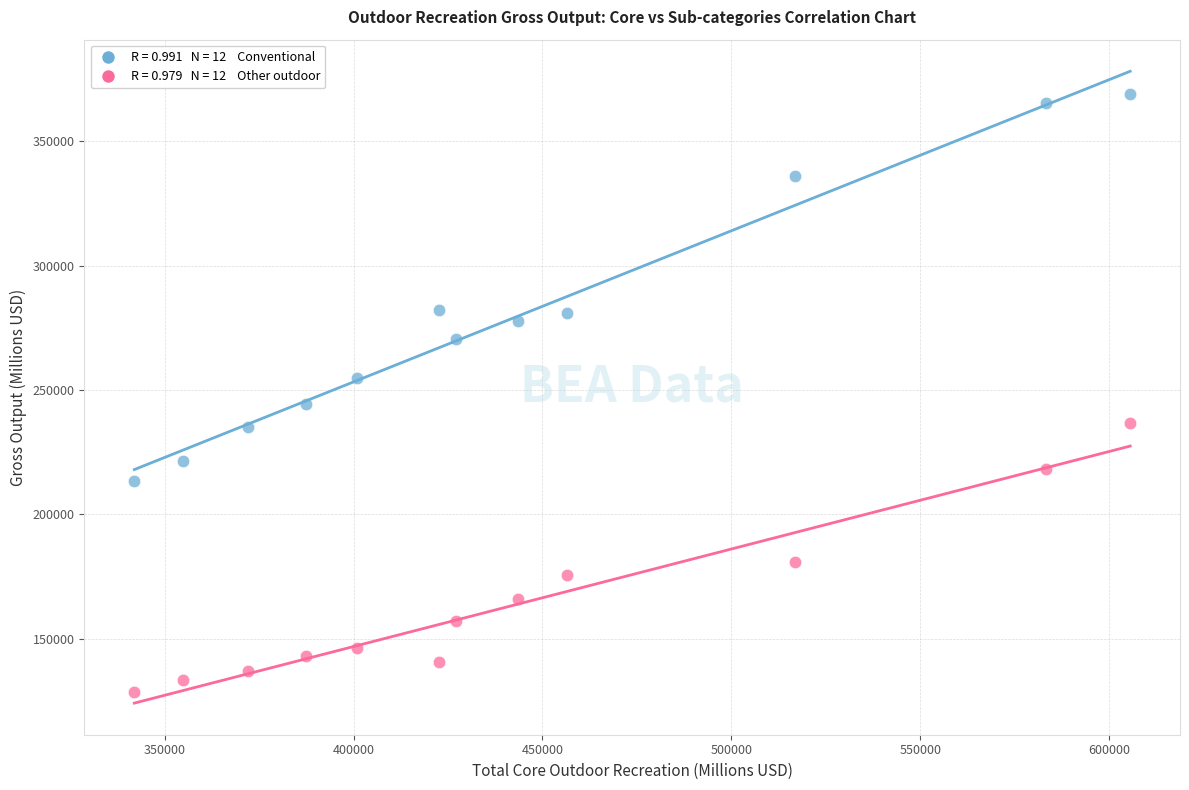

Across all data points, what is the range of Y values (max minus min)?

240361